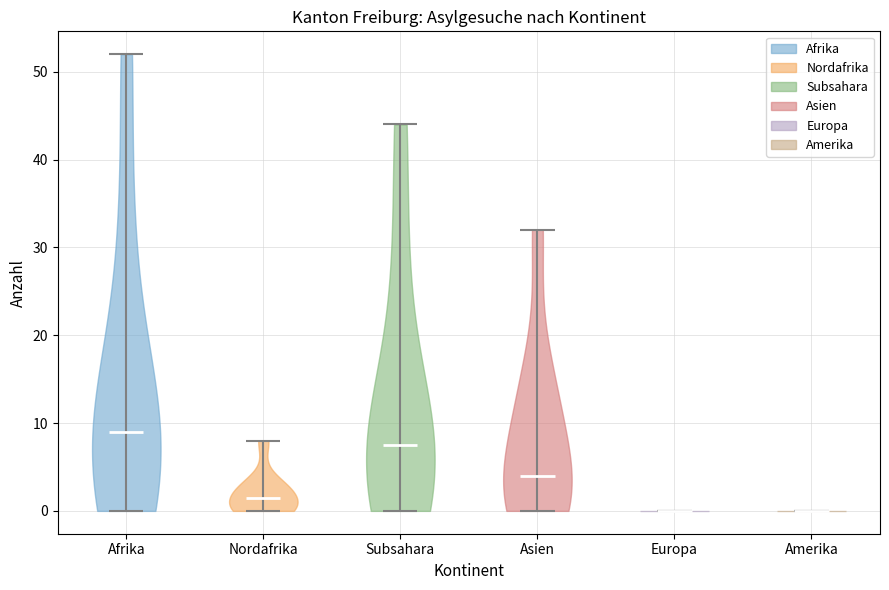

Reading left to right, read every violin against the y-axis: where its median line is, and the lowest and highest points it reaches. The values are not printed on the chart, so give them approximately, as read against the axis.

Afrika: median line 9, lowest point 0, highest point 52
Nordafrika: median line 2, lowest point 0, highest point 8
Subsahara: median line 8, lowest point 0, highest point 44
Asien: median line 4, lowest point 0, highest point 32
Europa: median line 0, lowest point 0, highest point 0
Amerika: median line 0, lowest point 0, highest point 0